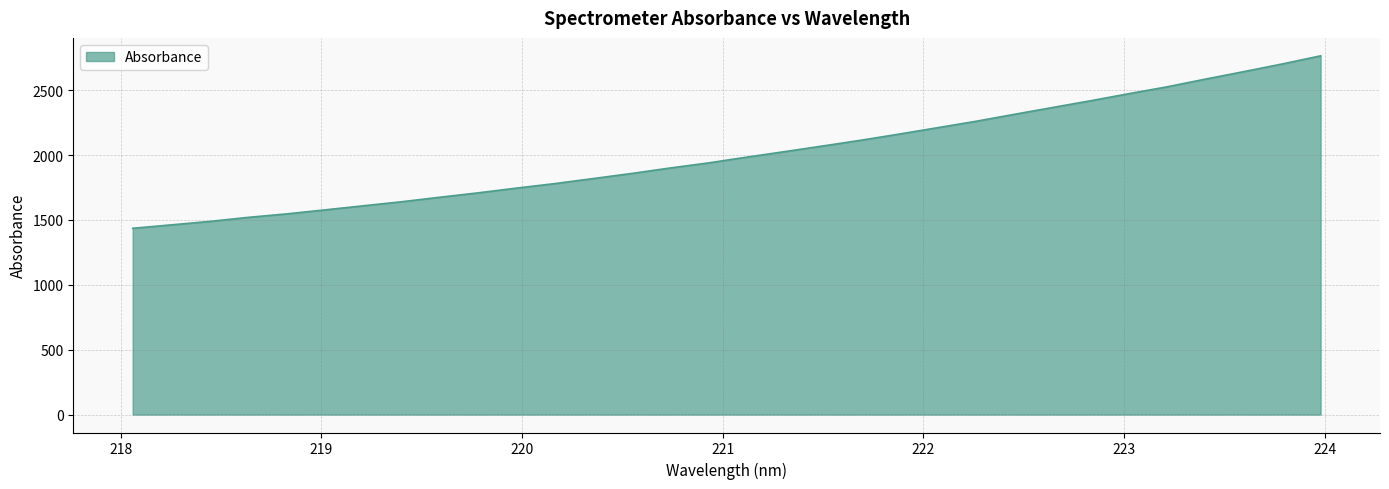

What is the difference between the maximum and minimum values?

1329.6